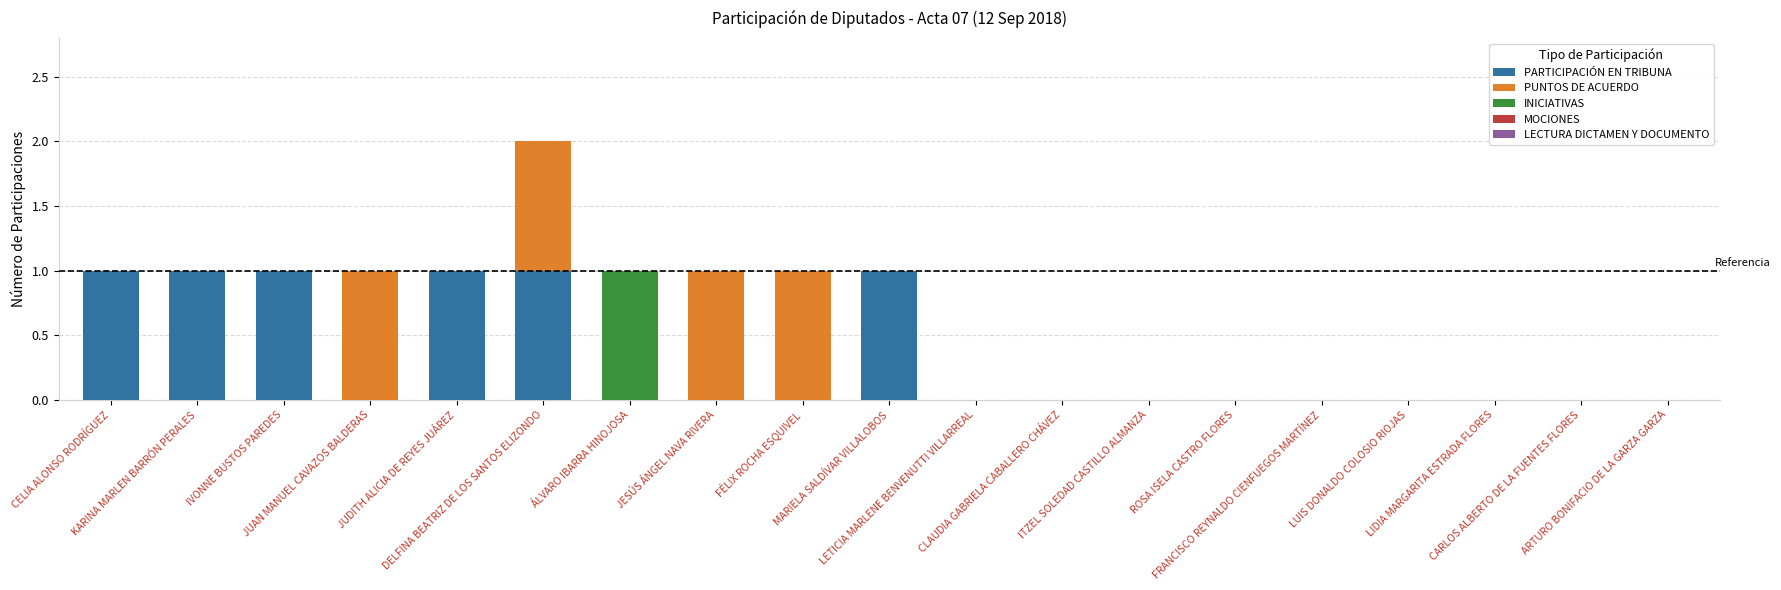

Rank the series at LIDIA MARGARITA ESTRADA FLORES from lowest to highest value.

PARTICIPACIÓN EN TRIBUNA, PUNTOS DE ACUERDO, INICIATIVAS, MOCIONES, LECTURA DICTAMEN Y DOCUMENTO